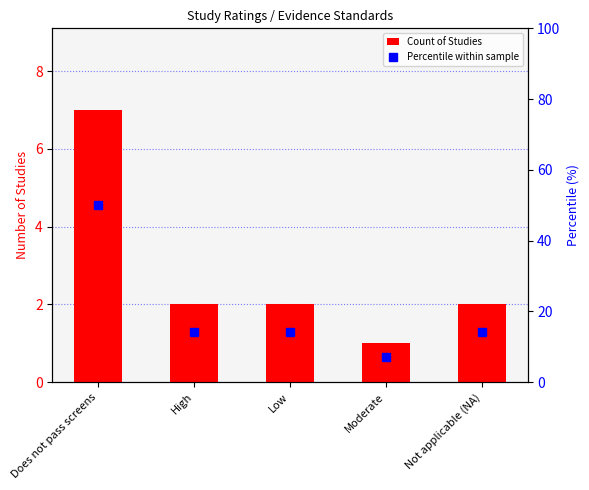

What is the value of the Percentile within sample bar at the 3rd from the left?

14.3